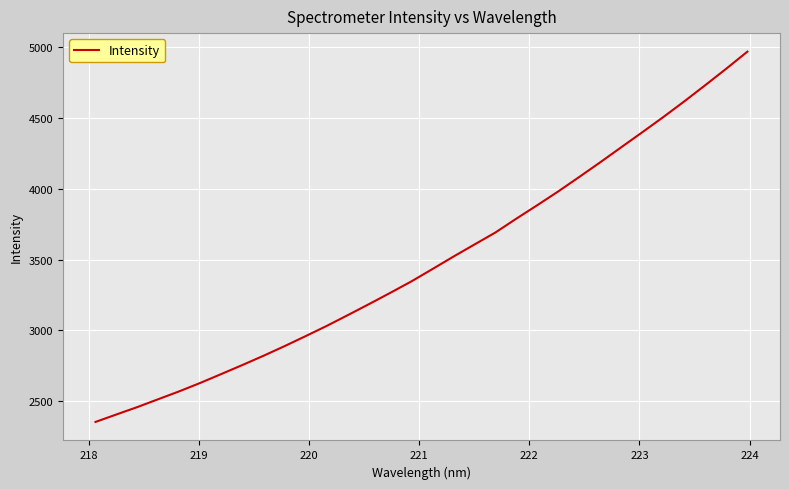

What is the smallest value displayed?

2352.9